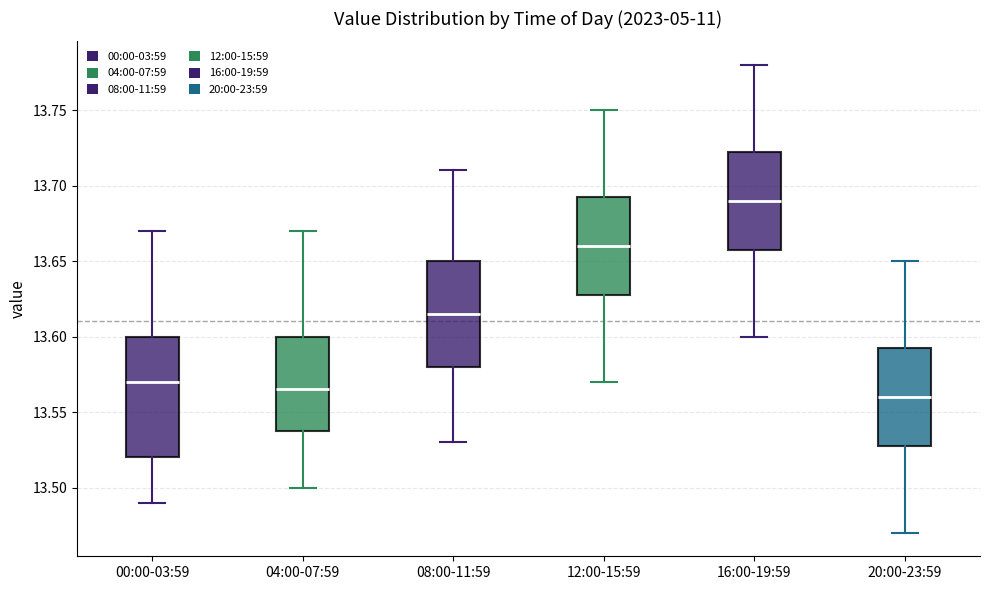

Where is the lower edge of the box for 04:00-07:59 on the y-axis? The values are not printed on the chart, so give them approximately, as read against the axis.

13.540